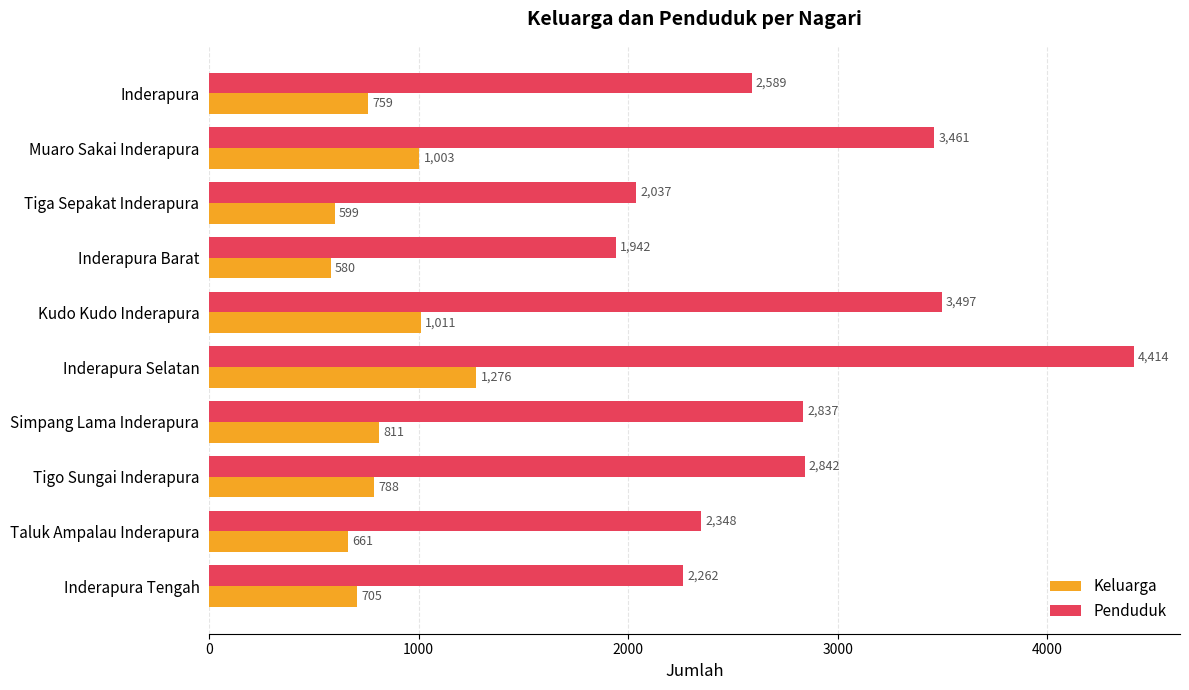

What is the difference between the second highest and second lowest values in the Penduduk series?

1460